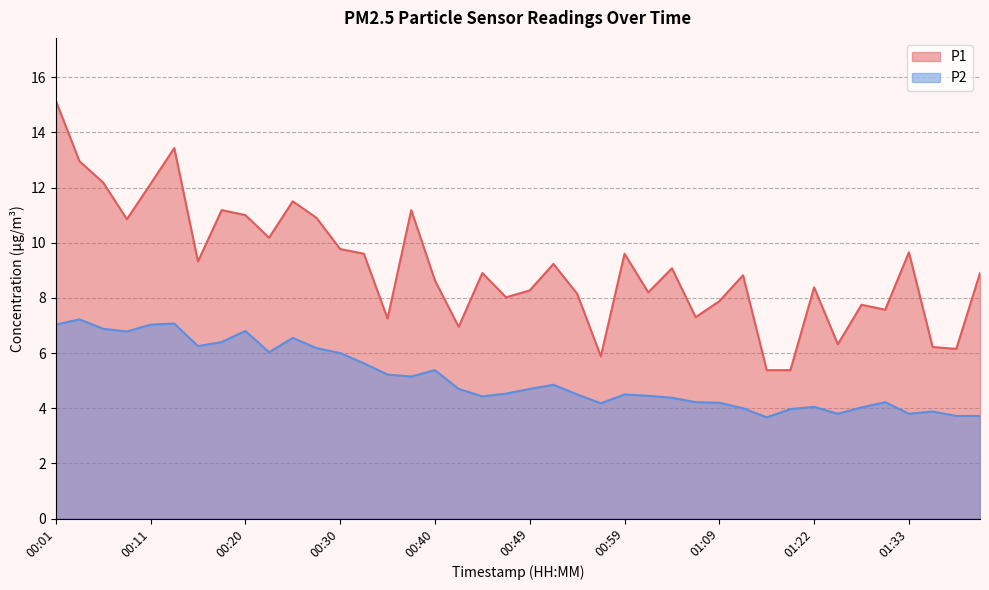

What is the average value of the P1 series?

9.1